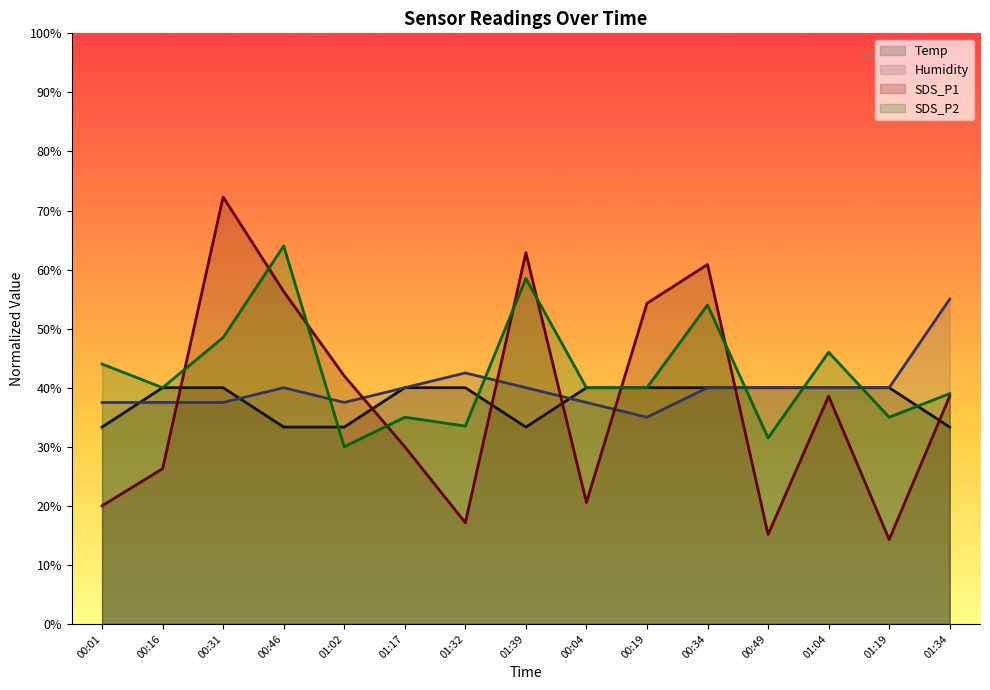

Does the chart display data point markers on the line(s)?

No